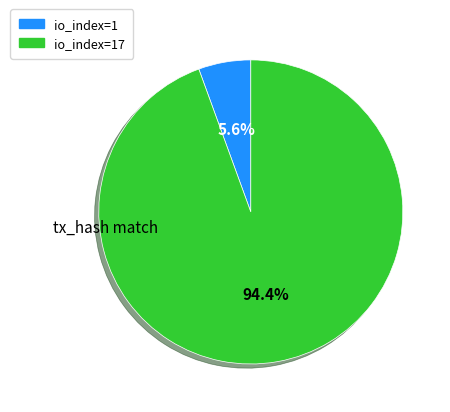

Does any single category account for the majority?

Yes